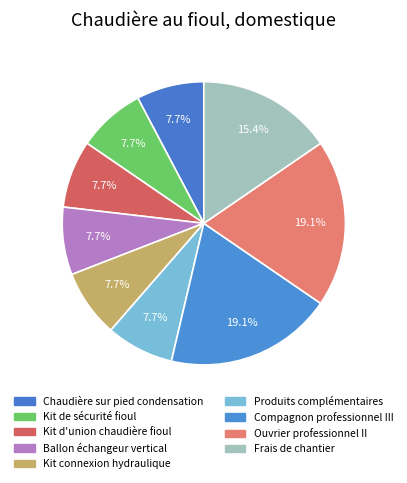

Count the number of slices in the pie.

9